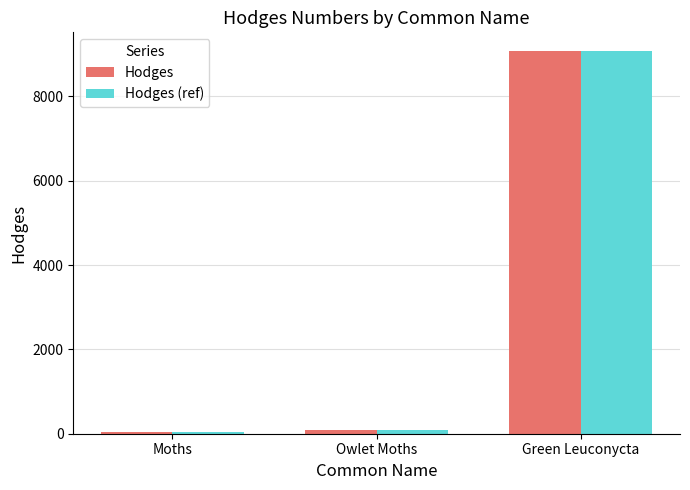

What is the difference between the second highest and minimum values in the Hodges series?

64.5